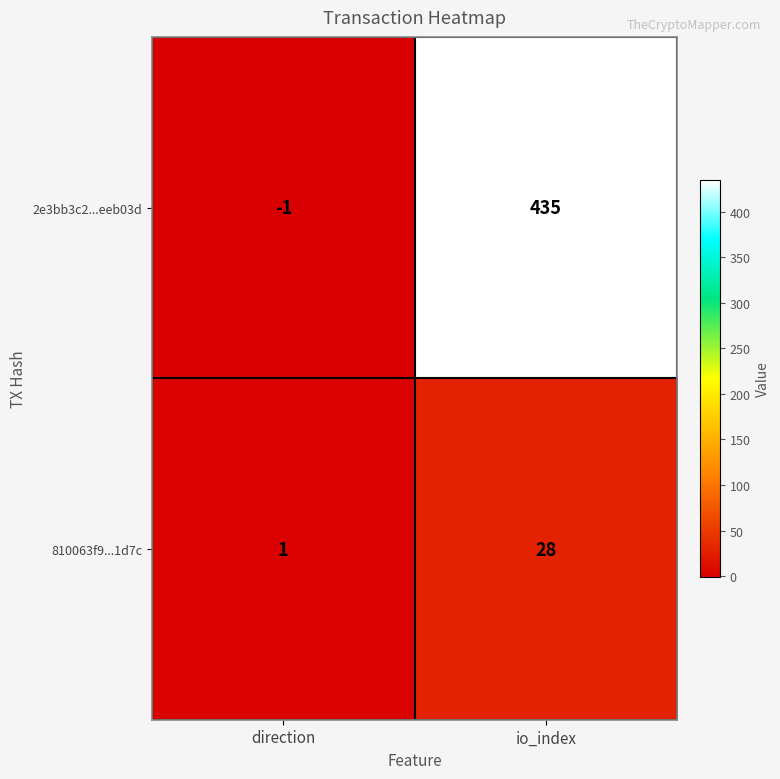

Rank the series by their average value, from lowest to highest.

810063f9...1d7c, 2e3bb3c2...eeb03d